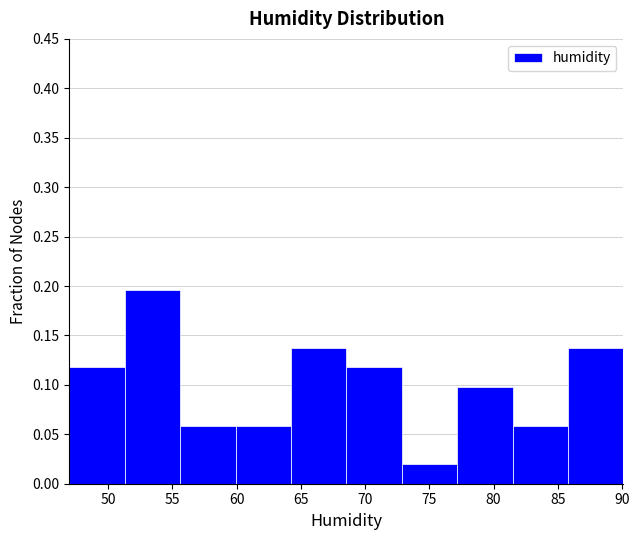

Reading left to right, list every bar in this chart as the range it spans on the x-axis followed by its height. Neither the bar edges nor the heights are printed on the chart, so give them approximately, as read against the axes.

47.0 to 51.5: 0.120
51.5 to 55.5: 0.195
55.5 to 60.0: 0.060
60.0 to 64.0: 0.060
64.0 to 68.5: 0.135
68.5 to 73.0: 0.120
73.0 to 77.0: 0.020
77.0 to 81.5: 0.100
81.5 to 86.0: 0.060
86.0 to 90.0: 0.135